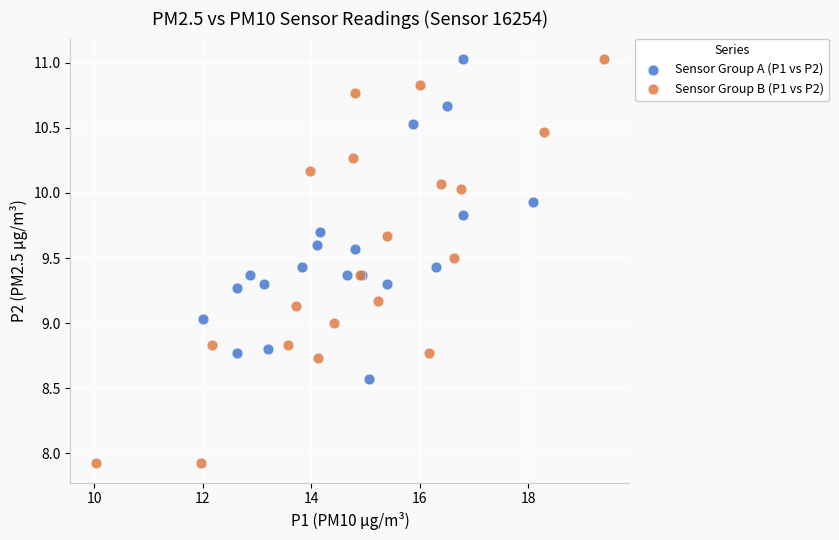

Which series contains the lowest Y value?

Sensor Group B (P1 vs P2)